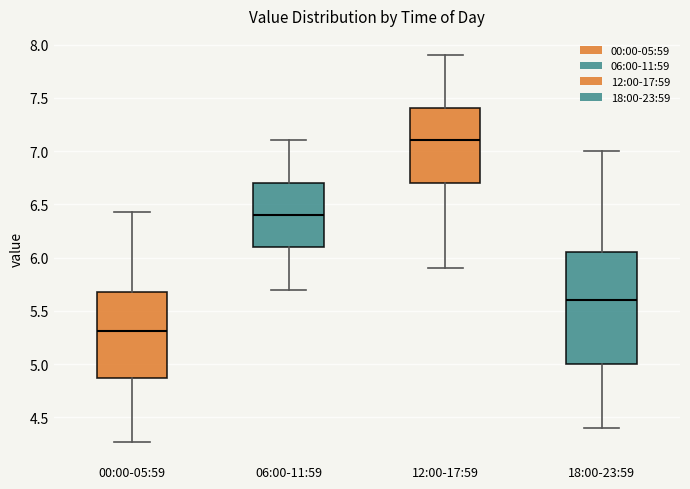

Which box has the lowest median line?

00:00-05:59